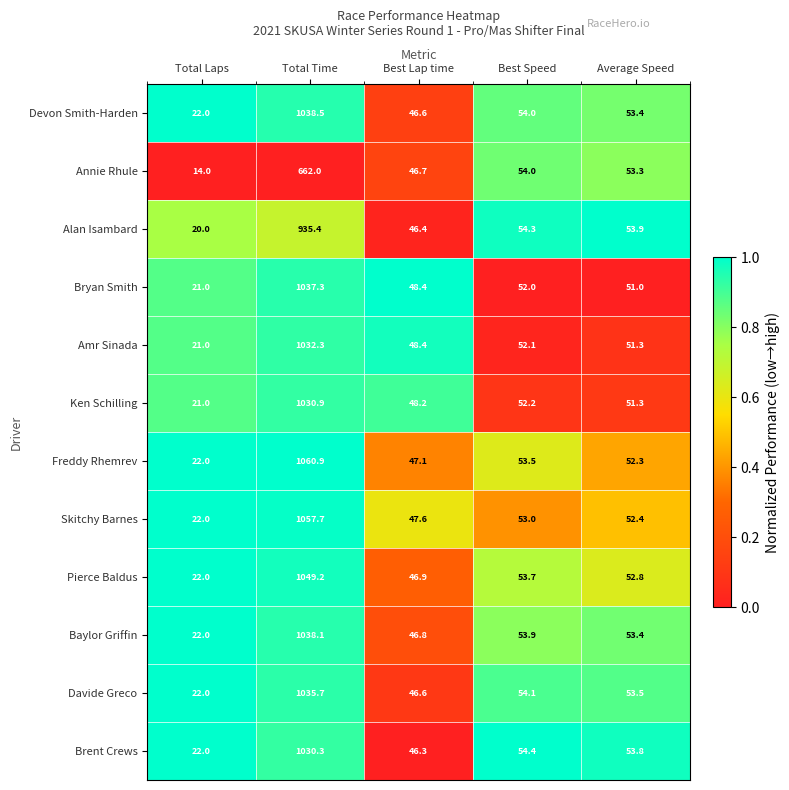

What is the average value of the Baylor Griffin series?

242.8